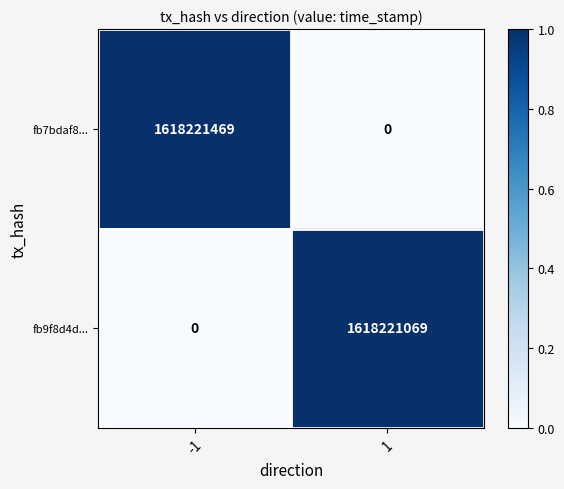

Which series has the widest spread of values?

fb7bdaf8...